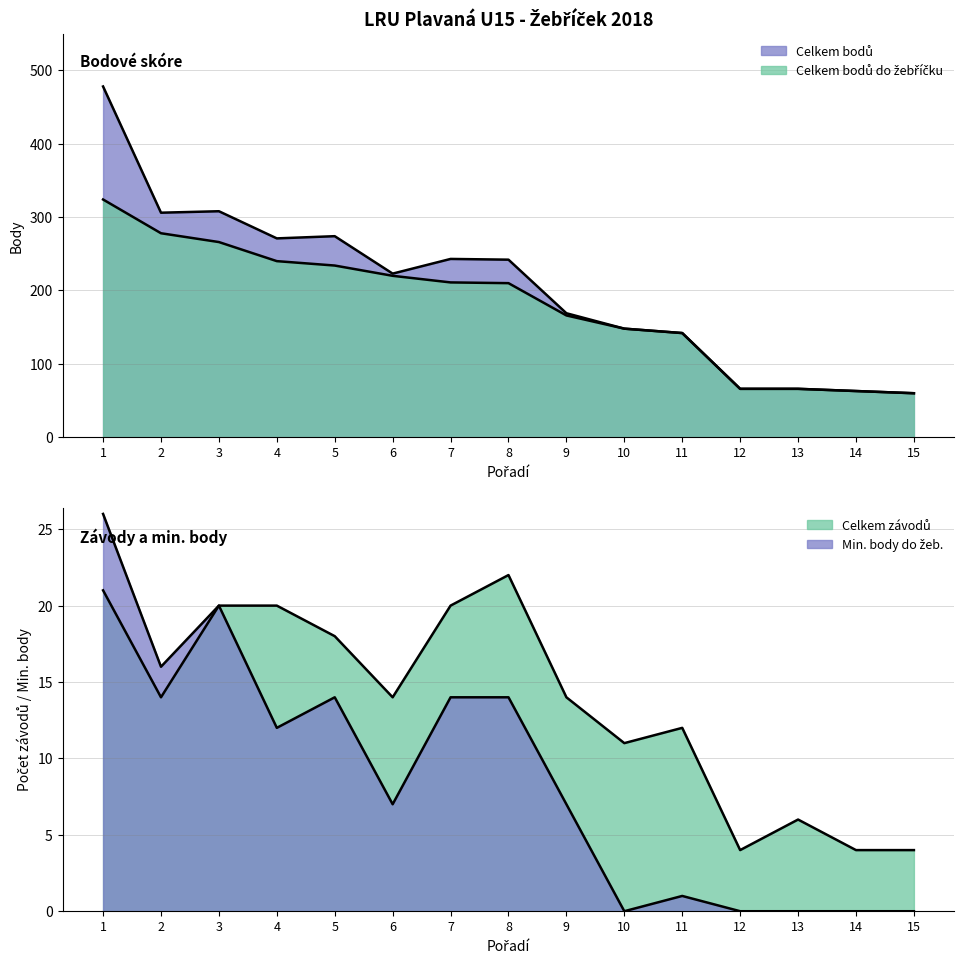

True or false: Celkem bodů do žebříčku and Min. body do žeb. cross at least once.

False